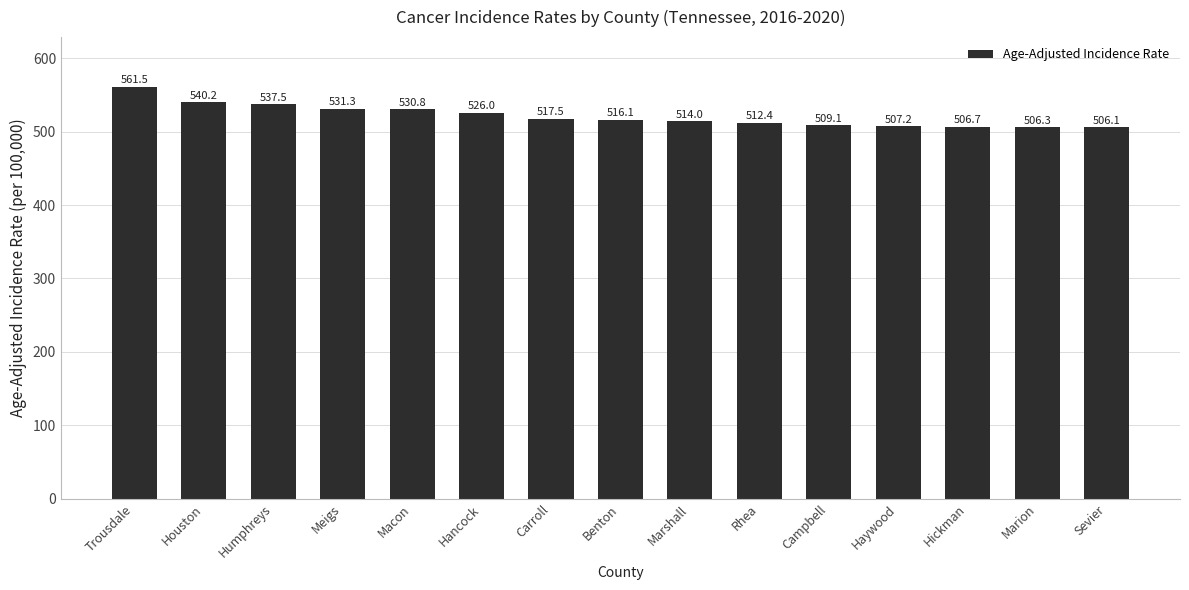

Reading left to right, list all the values displayed in this chart.

Trousdale=561.5	Houston=540.2	Humphreys=537.5	Meigs=531.3	Macon=530.8	Hancock=526.0	Carroll=517.5	Benton=516.1	Marshall=514.0	Rhea=512.4	Campbell=509.1	Haywood=507.2	Hickman=506.7	Marion=506.3	Sevier=506.1